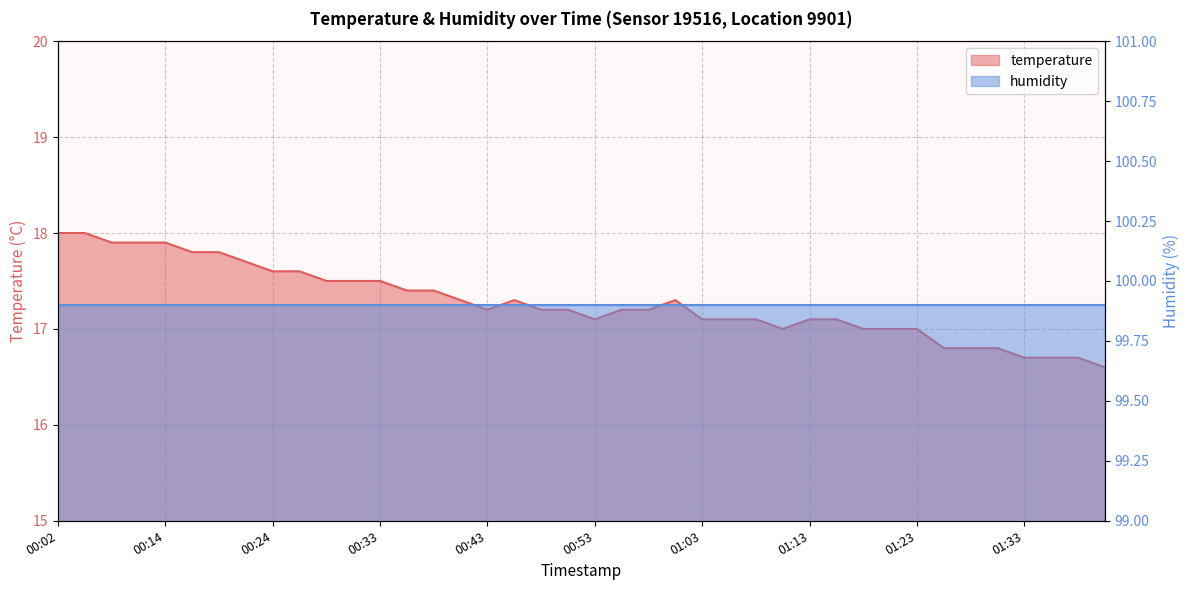

What is the minimum value shown in the chart?

16.6